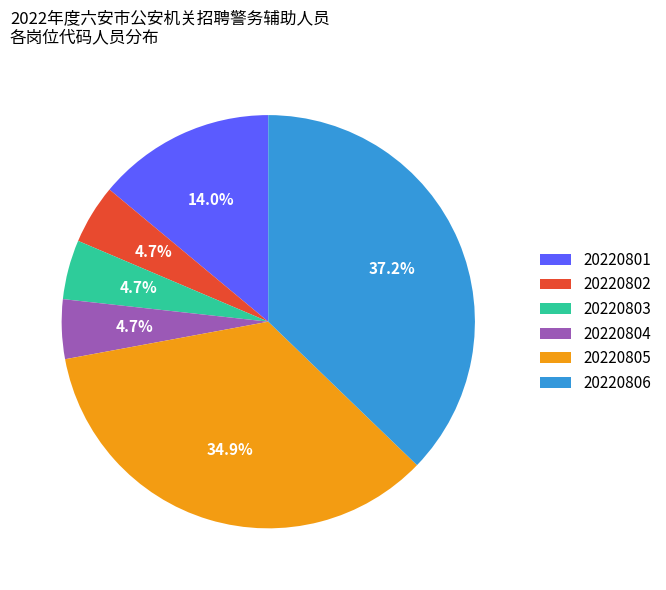

Which category has the biggest portion of the pie?

20220806